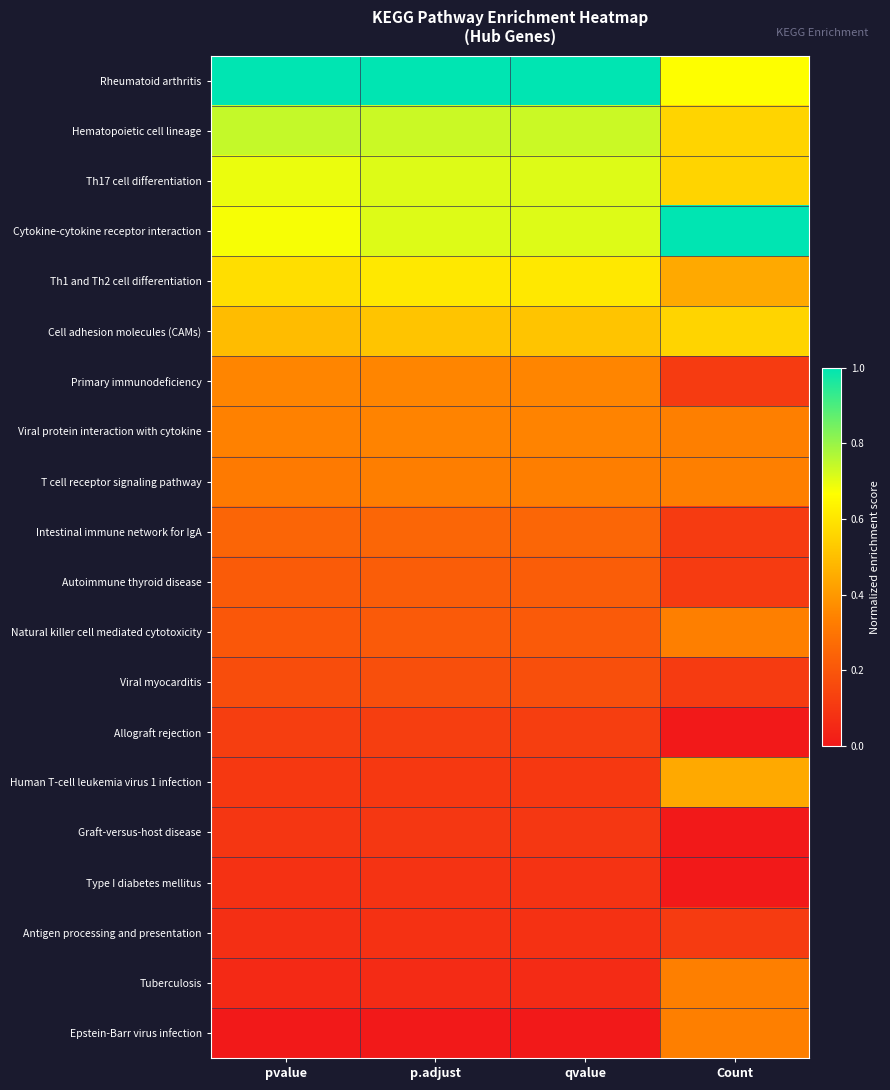

What is the maximum value shown in the chart?

1.0